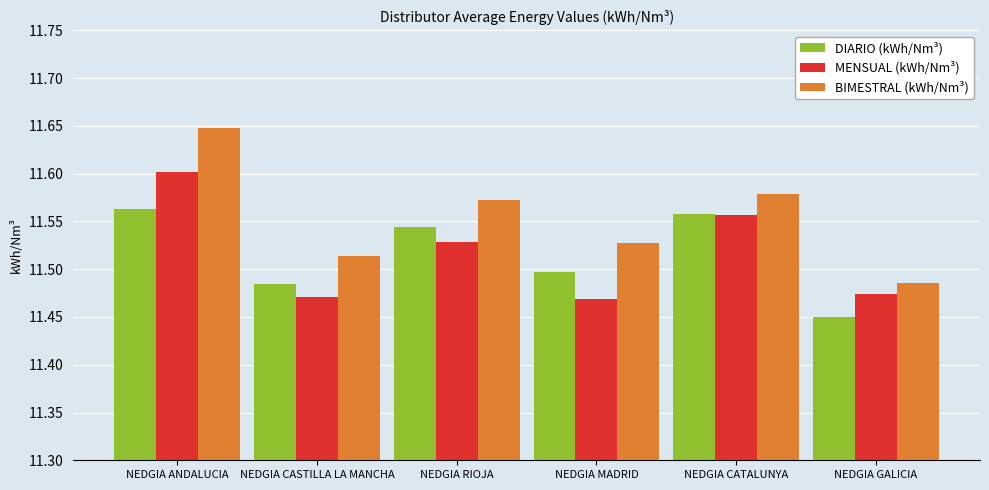

What is the label of the 3rd bar from the right?

NEDGIA MADRID